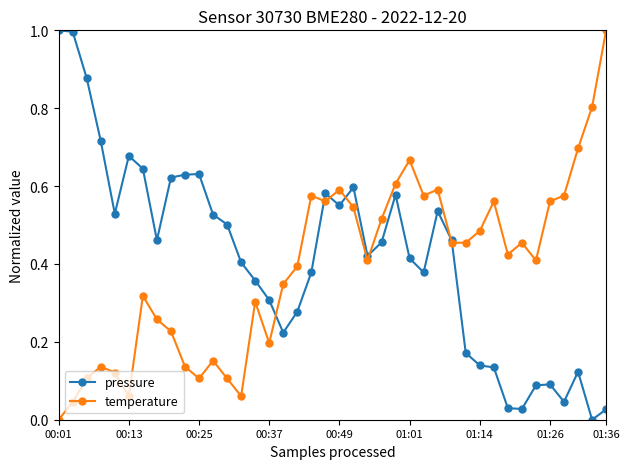

After their last crossing, which series has the higher values: temperature or pressure?

temperature